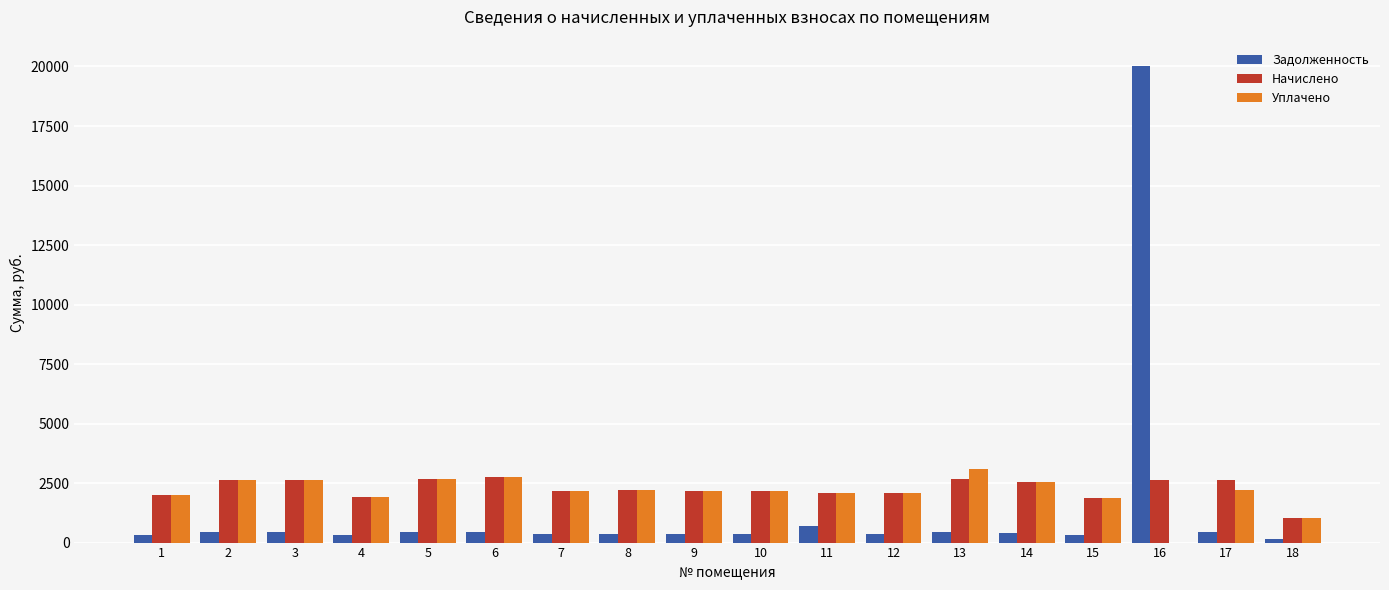

What is the sum of the Начислено values at 5 and 3?

5300.6